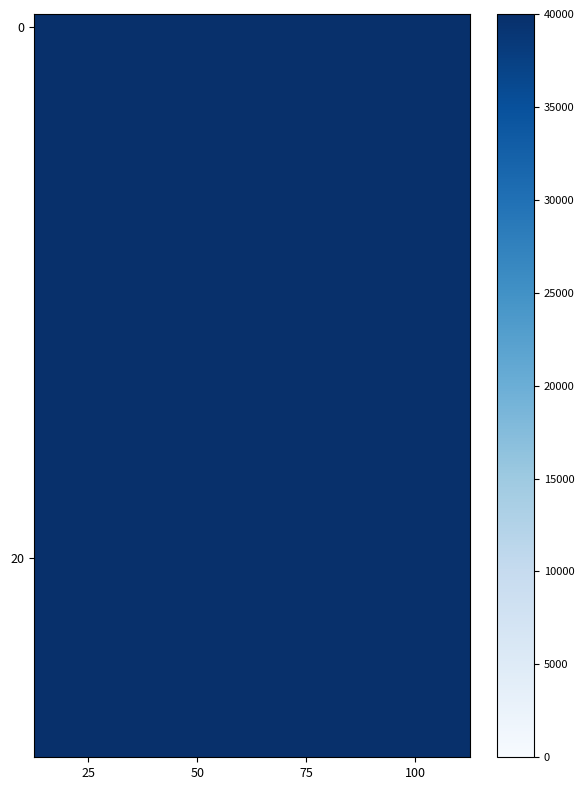

Between 25 and 100, which is larger?

25